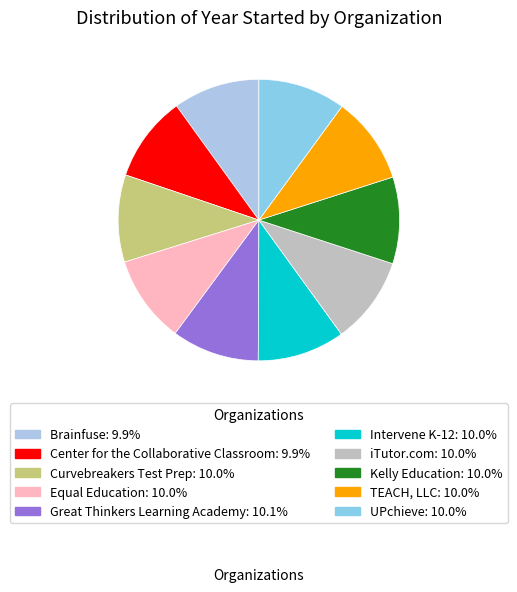

Which has a higher value, Center for the Collaborative Classroom or Great Thinkers Learning Academy?

Great Thinkers Learning Academy